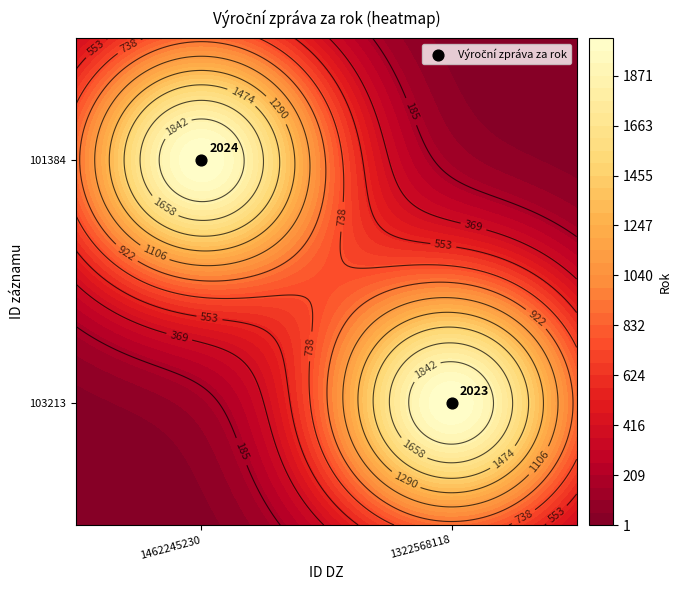

The chart shows a value of 0 at 1462245230. True or false?

False